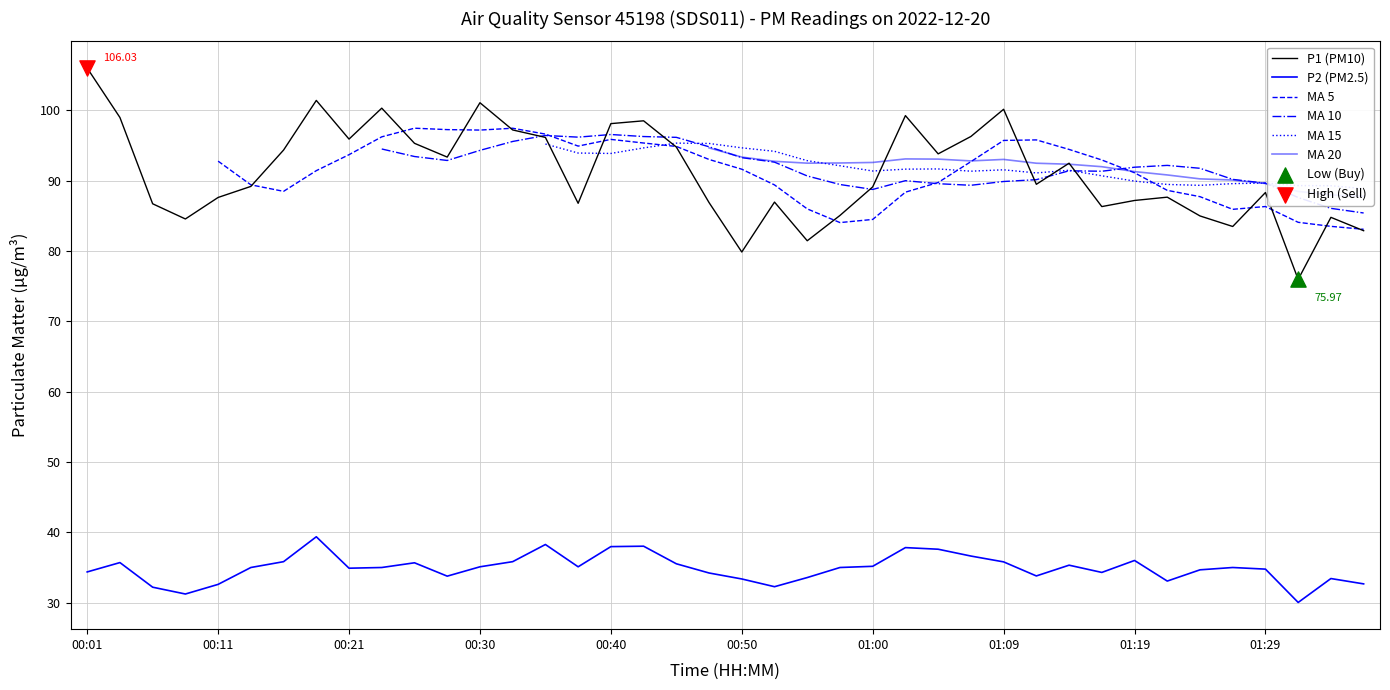

Which series has the largest Y range (max minus min)?

P1 (PM10)